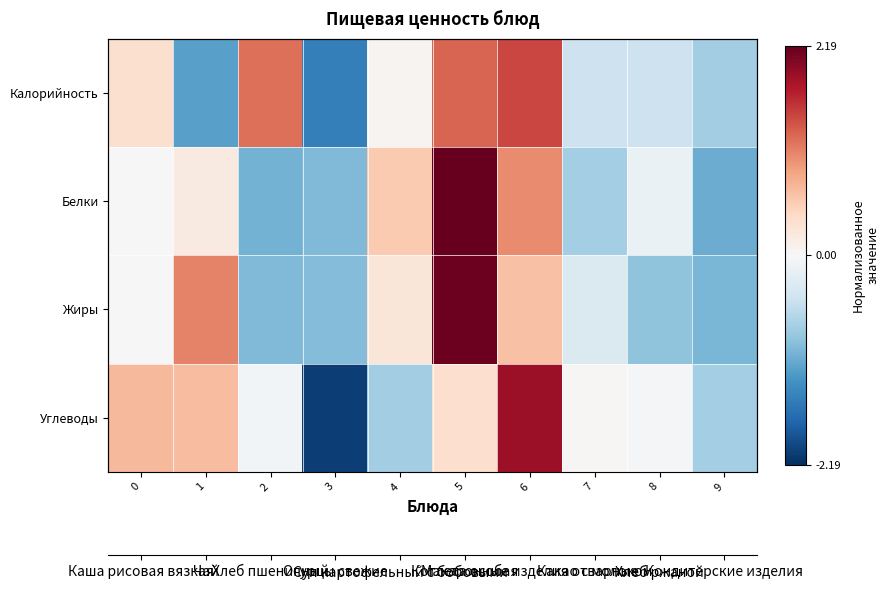

Between 2 and 6, which is larger?

6